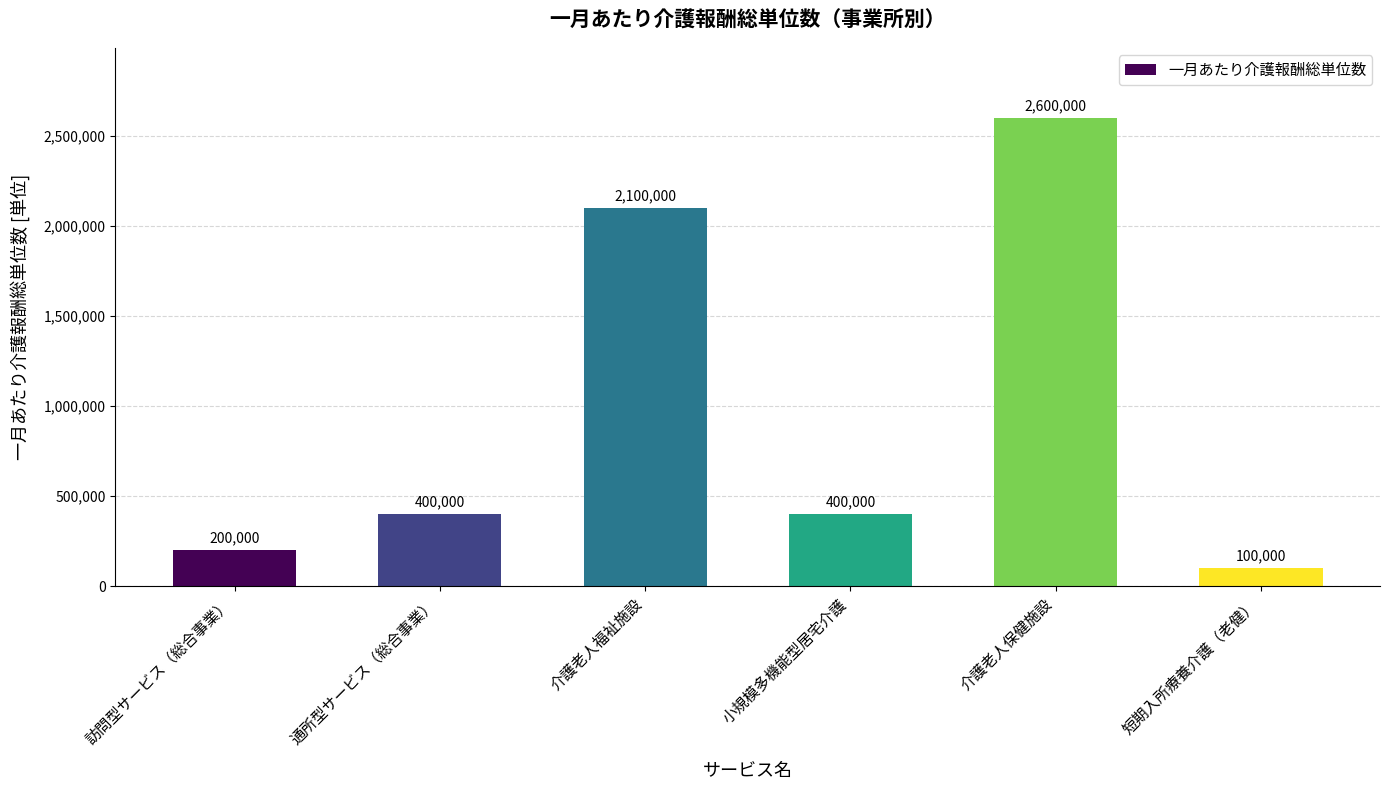

Between 通所型サービス（総合事業） and 介護老人保健施設, which is larger?

介護老人保健施設